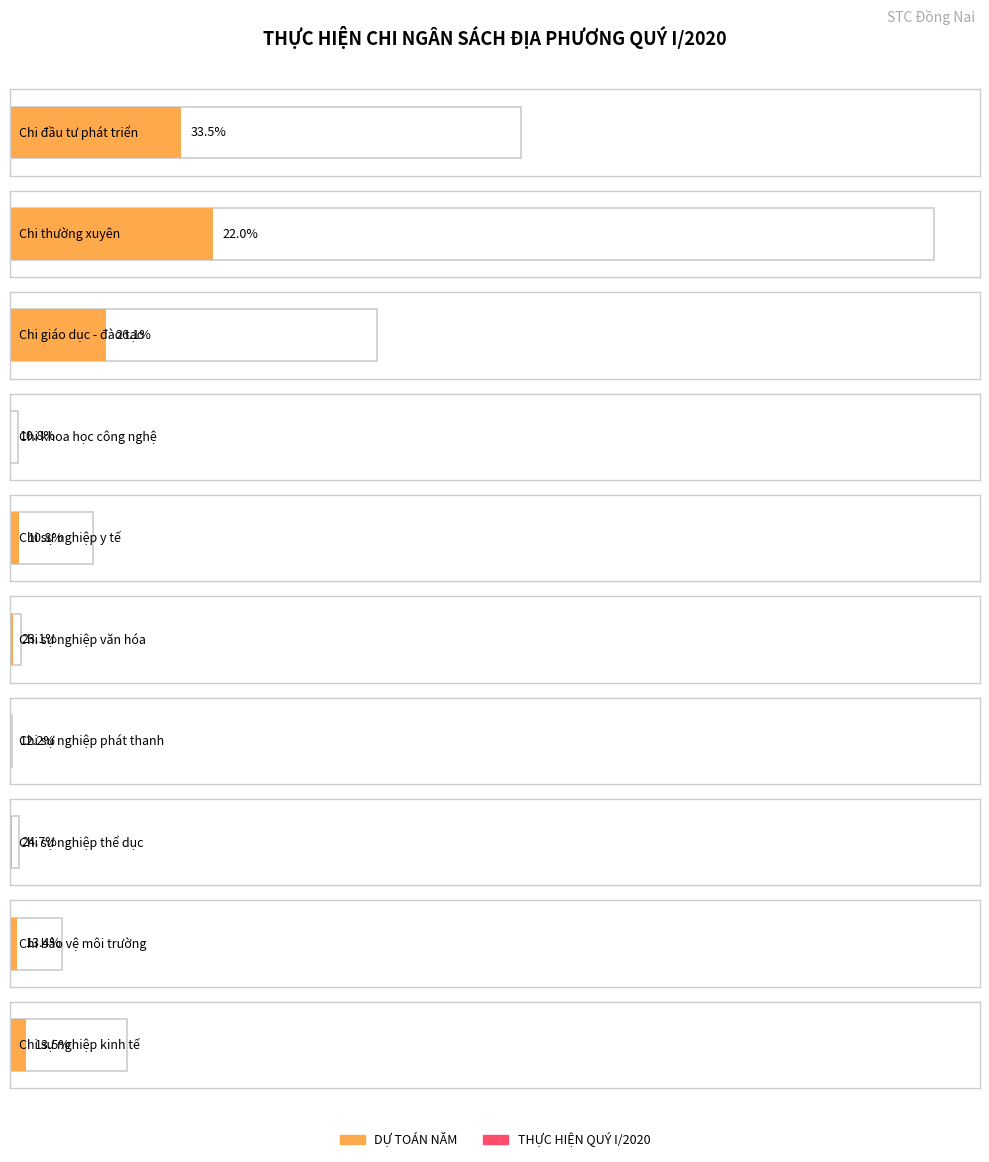

Which category has the highest value across all series?

Chi thường xuyên